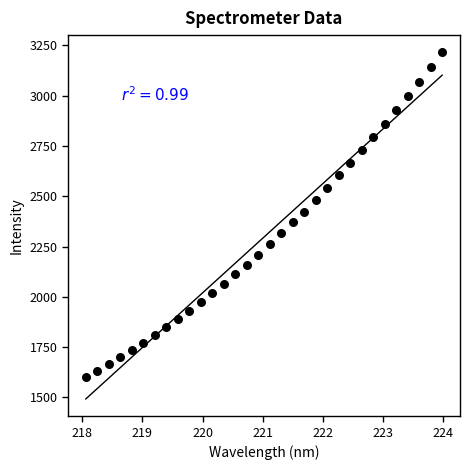

How many data points are displayed?

32